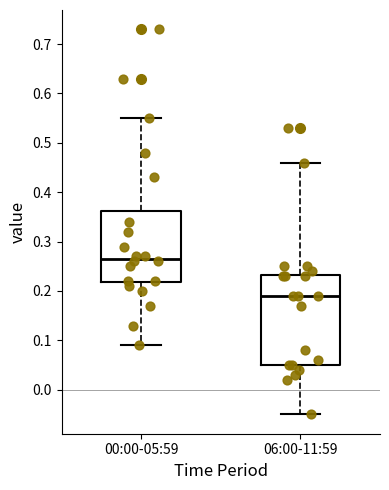

Comparing the boxes themselves (not the whiskers), which one is the tallest?

06:00-11:59